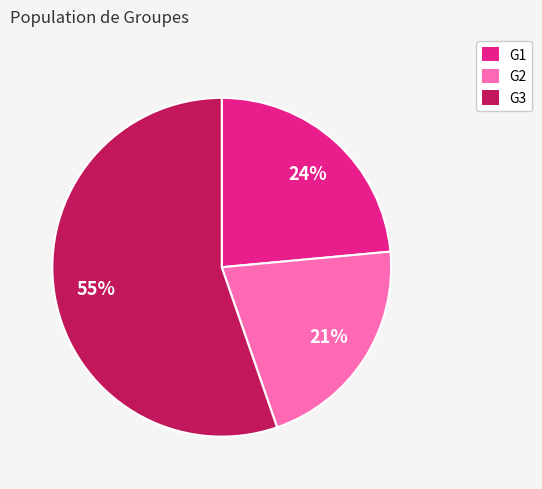

Combined, do G1 and G3 account for over 50%?

Yes